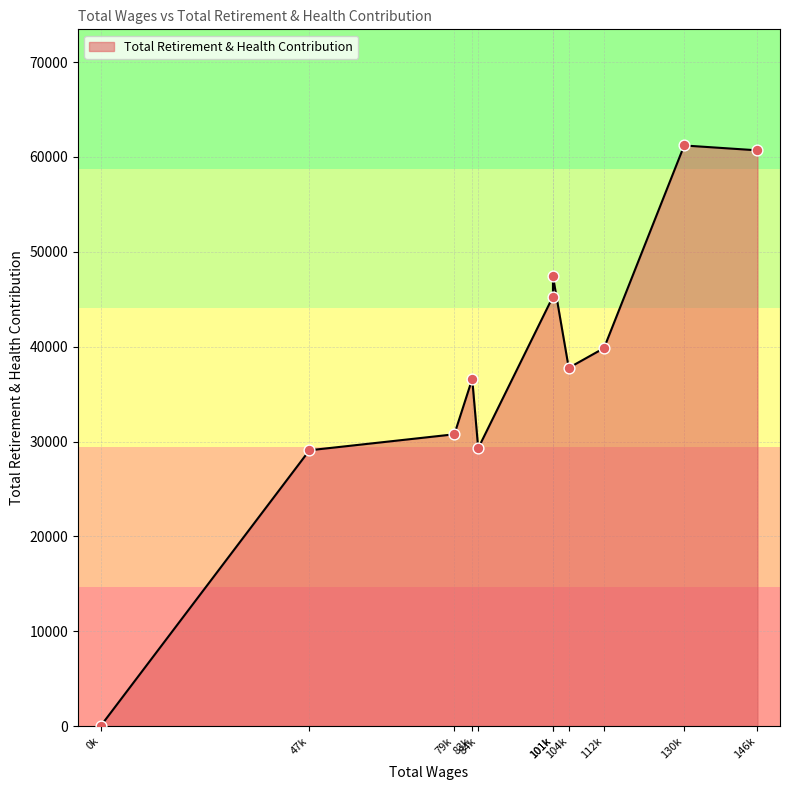

What is the change in value from 112436.0 to 83180.0?

-3245